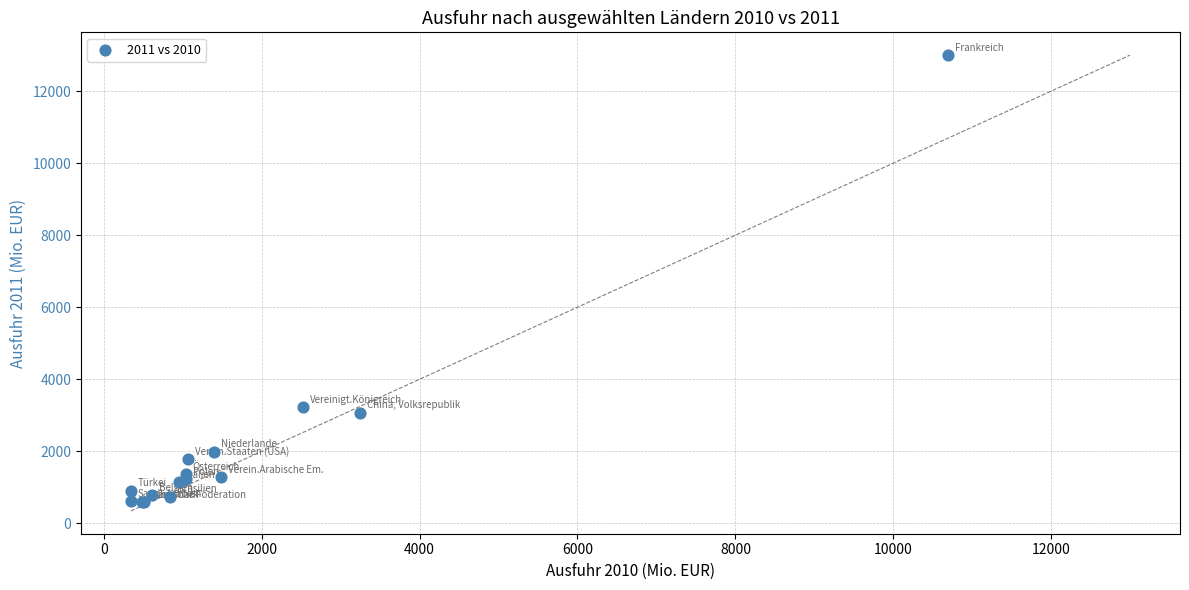

What Y value in the scatter plot is closest to 6793?

3221.3